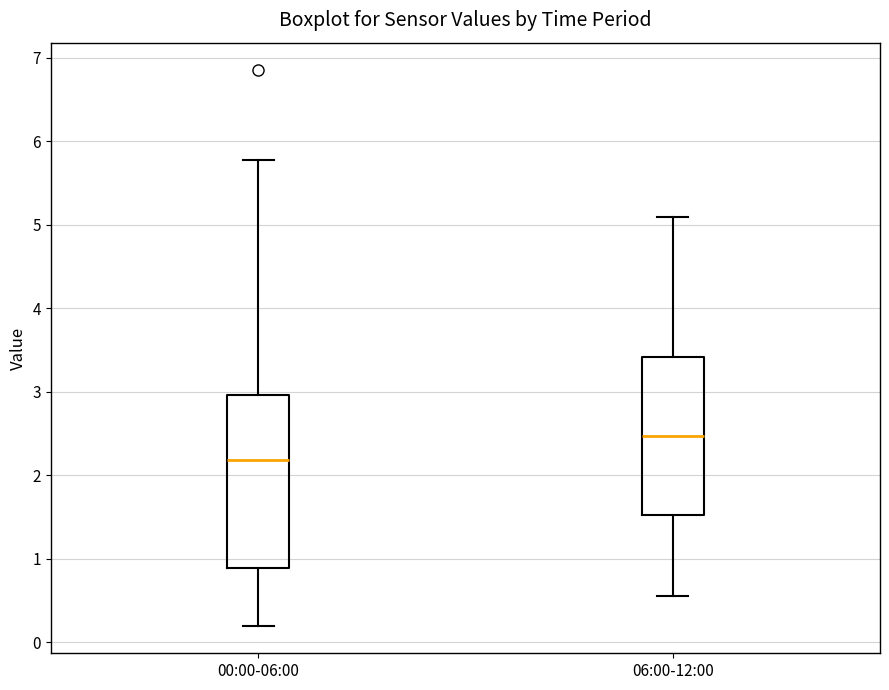

Which box has the lowest median line?

00:00-06:00